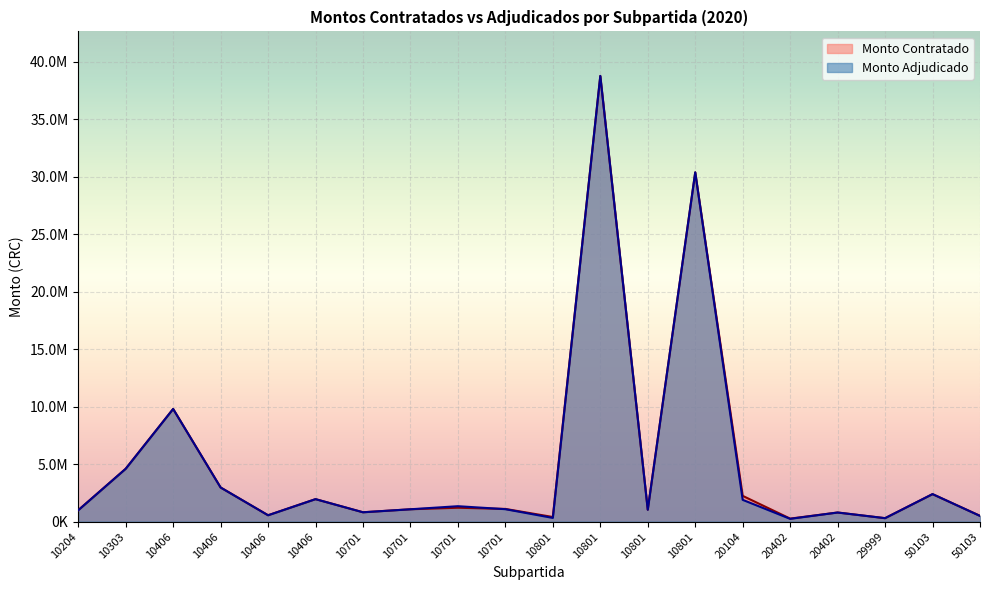

Which series has the largest range (max minus min)?

Monto Adjudicado